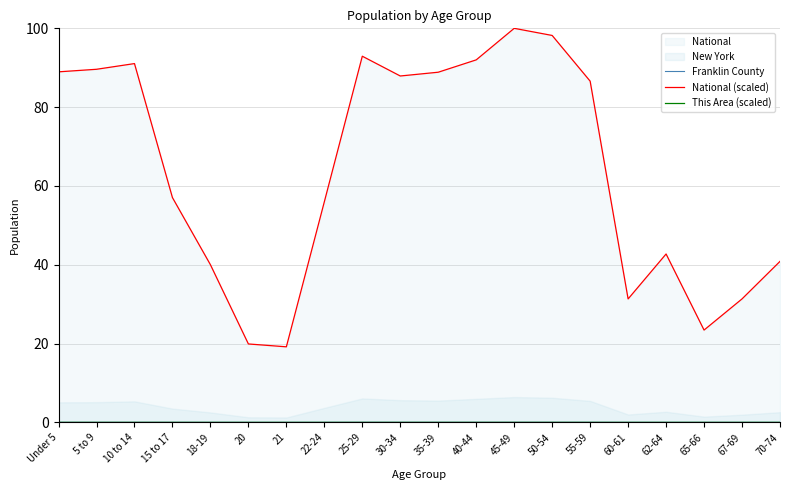

The value of National (scaled) at 21 is 19.2. True or false?

True